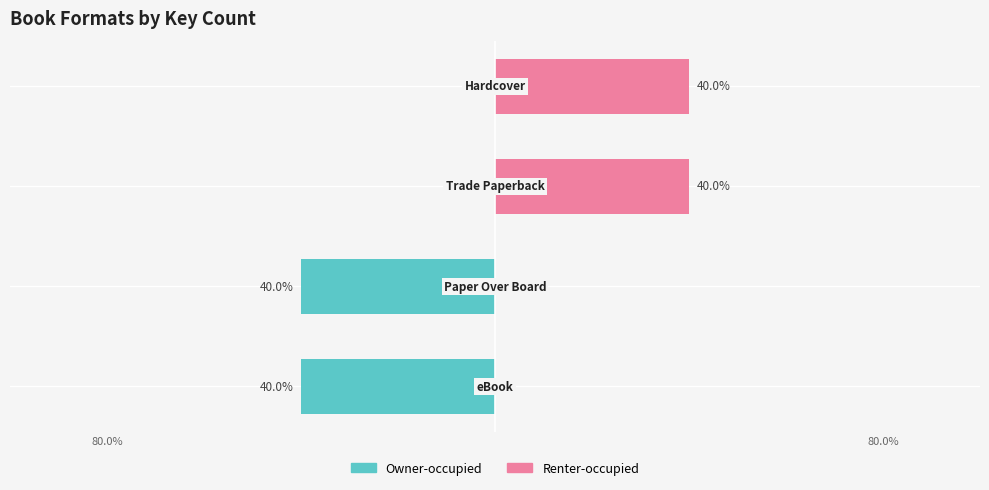

The value of Owner-occupied at 3 is 0. True or false?

True